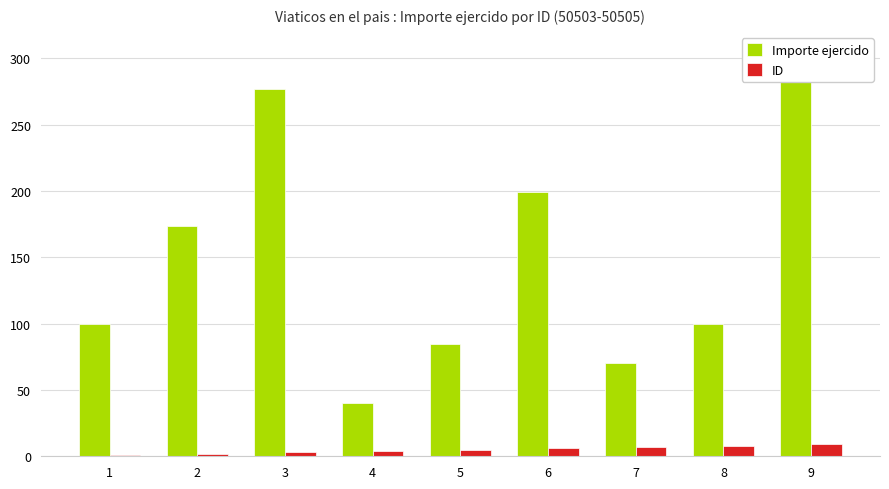

Reading left to right, what are all the values shown in this chart?

Importe ejercido: 100	174	277	40	85	199	70	100	300
ID: 1	2	3	4	5	6	7	8	9